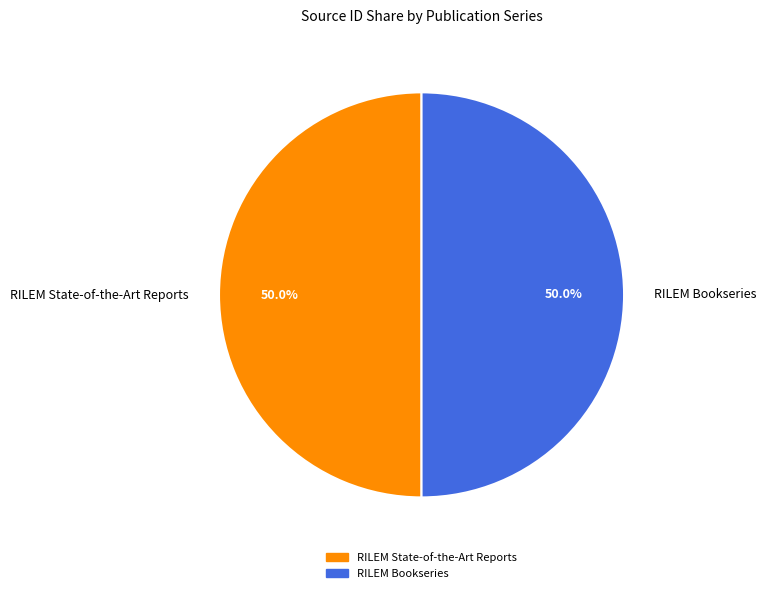

Count the number of slices in the pie.

2